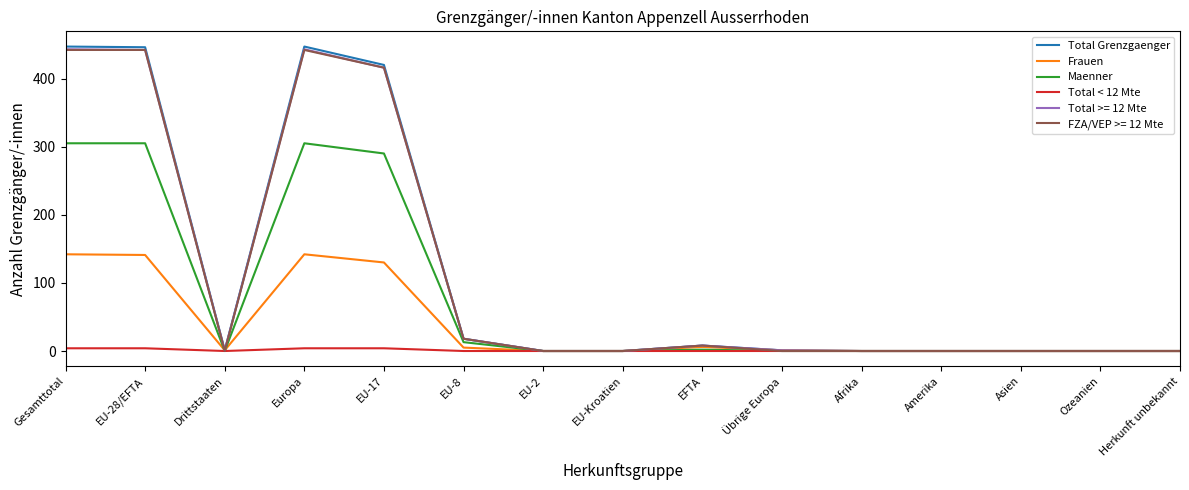

What position from the left is Afrika?

11